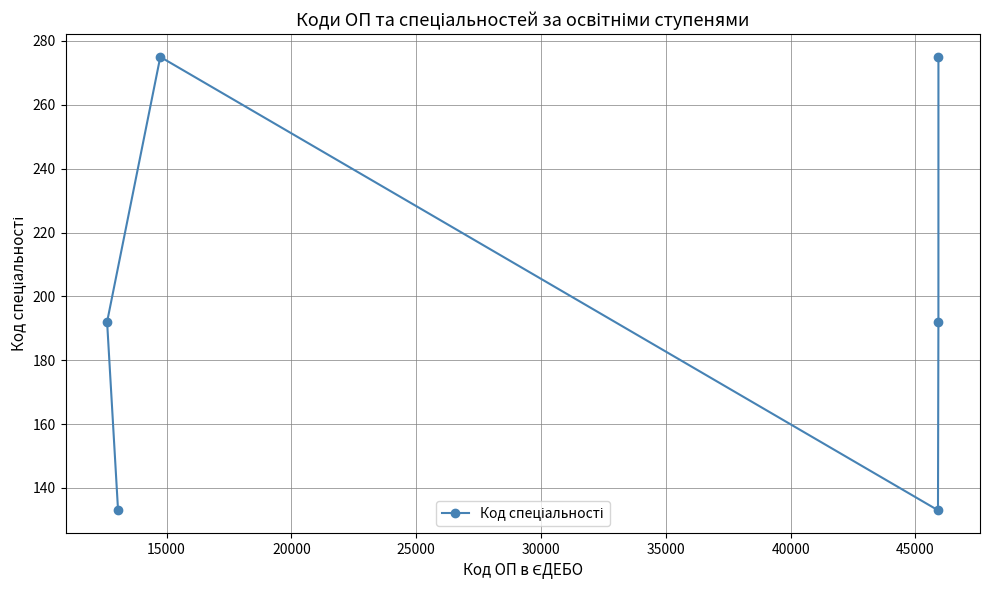

What is the sum of all values?

1200